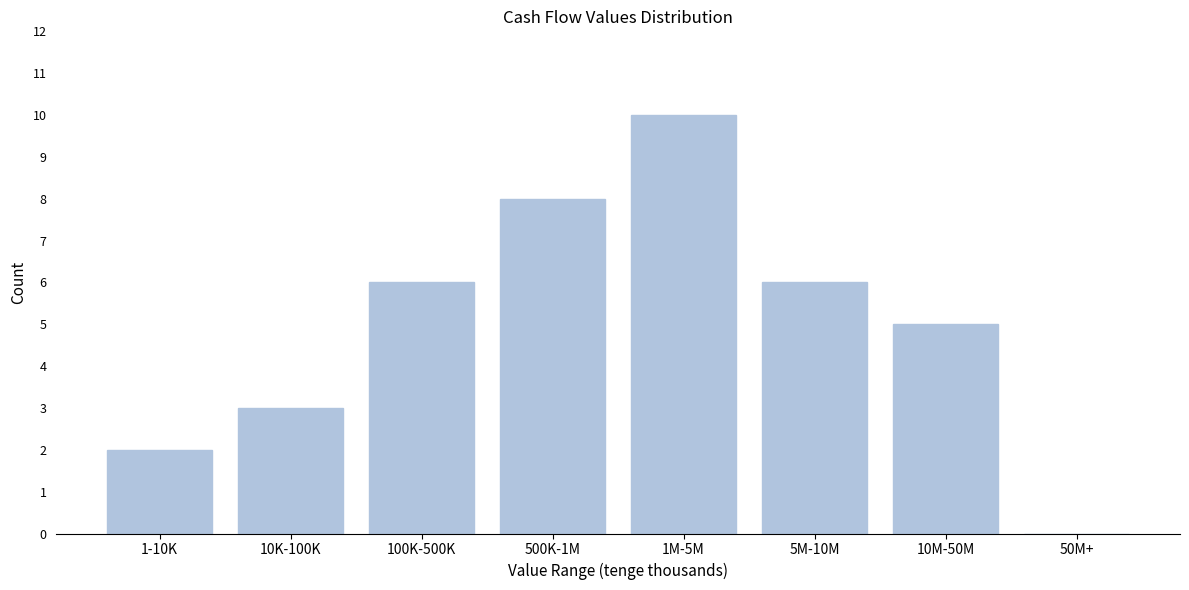

Reading left to right, extract all data points from this chart.

1-10K=2	10K-100K=3	100K-500K=6	500K-1M=8	1M-5M=10	5M-10M=6	10M-50M=5	50M+=0